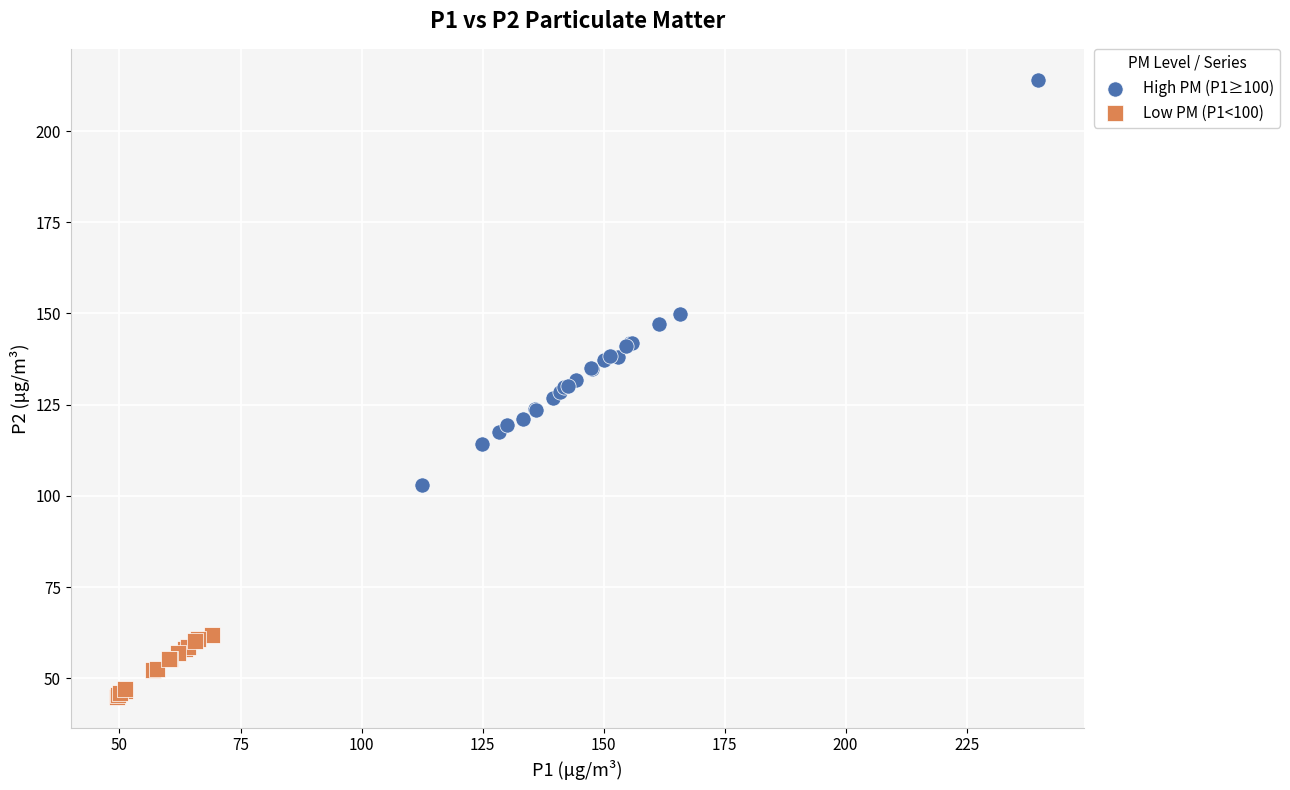

What are all the series names shown in the legend?

High PM (P1≥100), Low PM (P1<100)